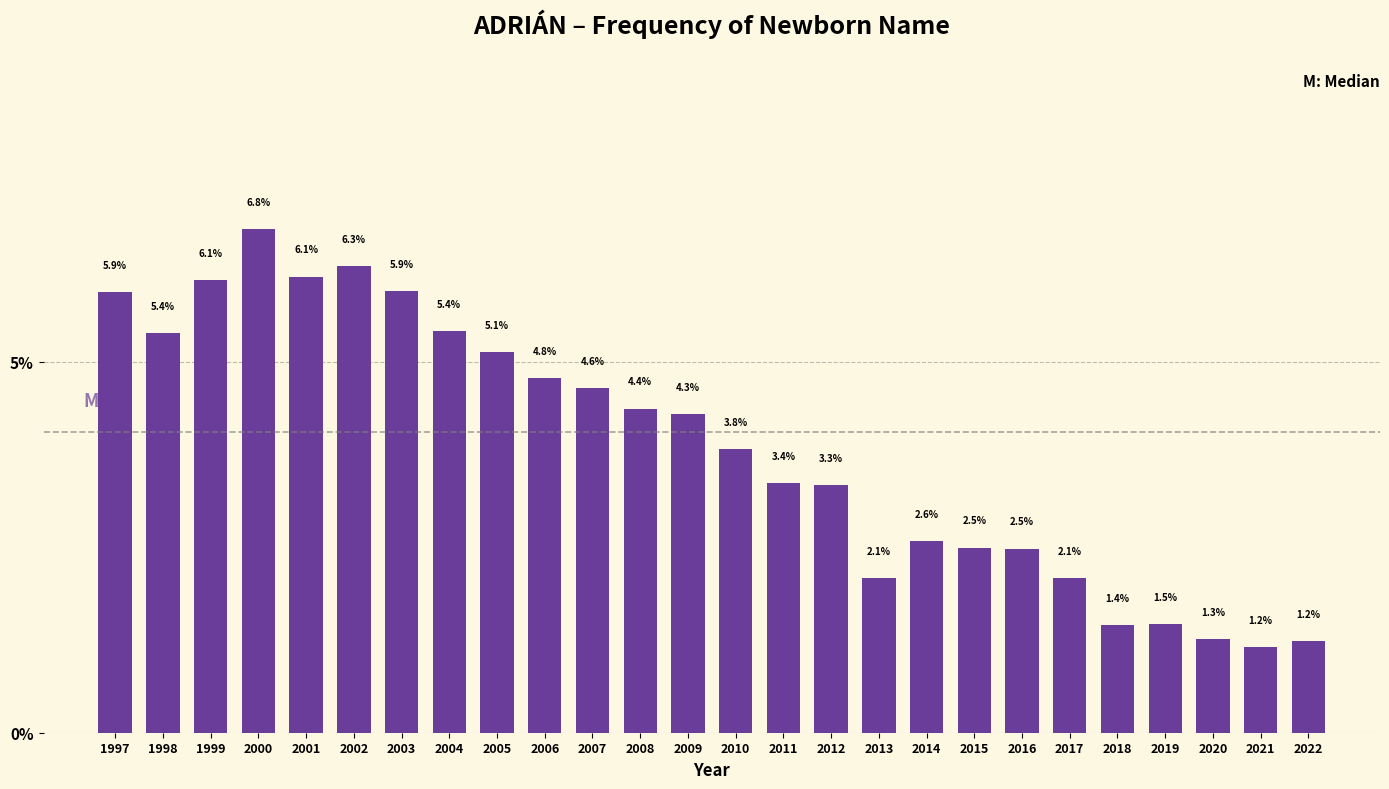

Reading left to right, extract all data points from this chart.

5.9	5.4	6.1	6.8	6.1	6.3	5.9	5.4	5.1	4.8	4.6	4.4	4.3	3.8	3.4	3.3	2.1	2.6	2.5	2.5	2.1	1.4	1.5	1.3	1.2	1.2